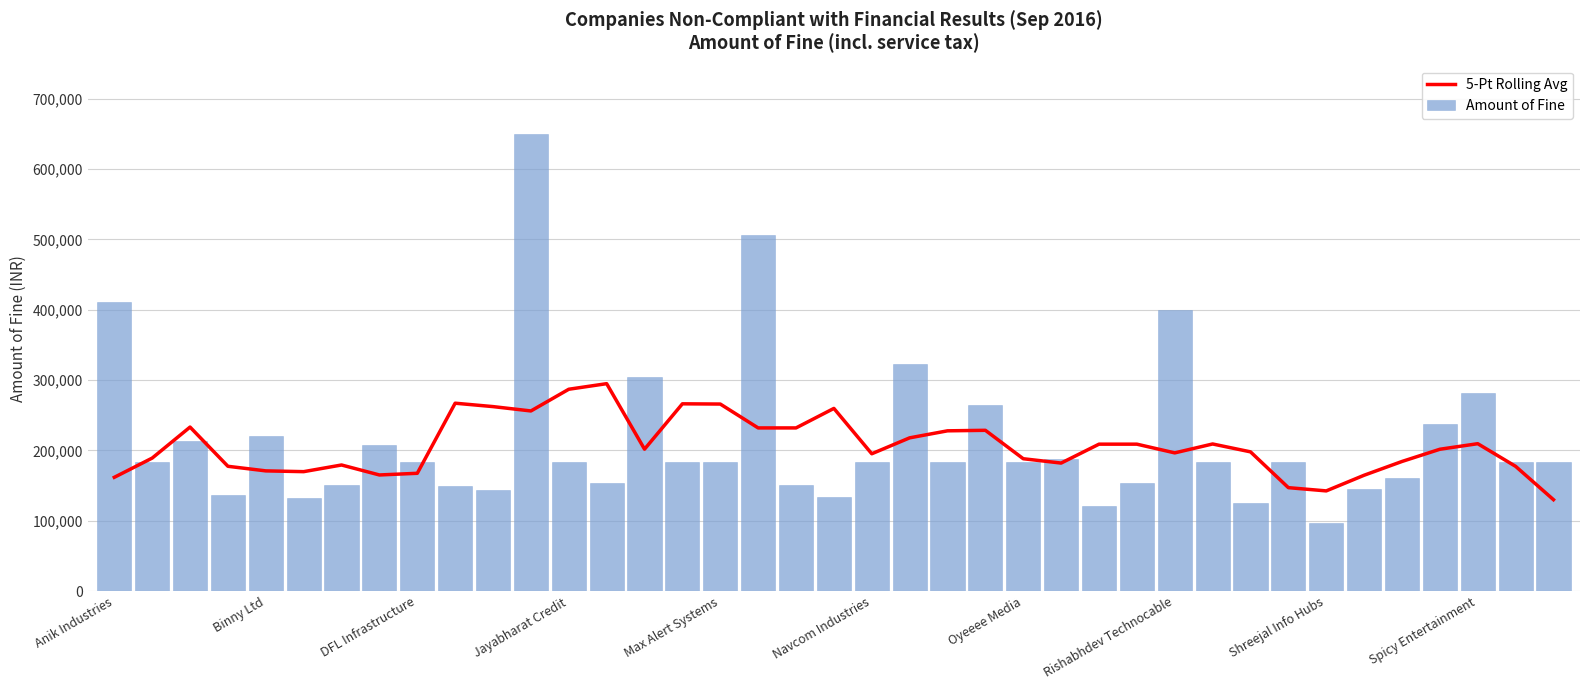

What is the difference between the second highest and second lowest values in the Amount of Fine series?

385652.5